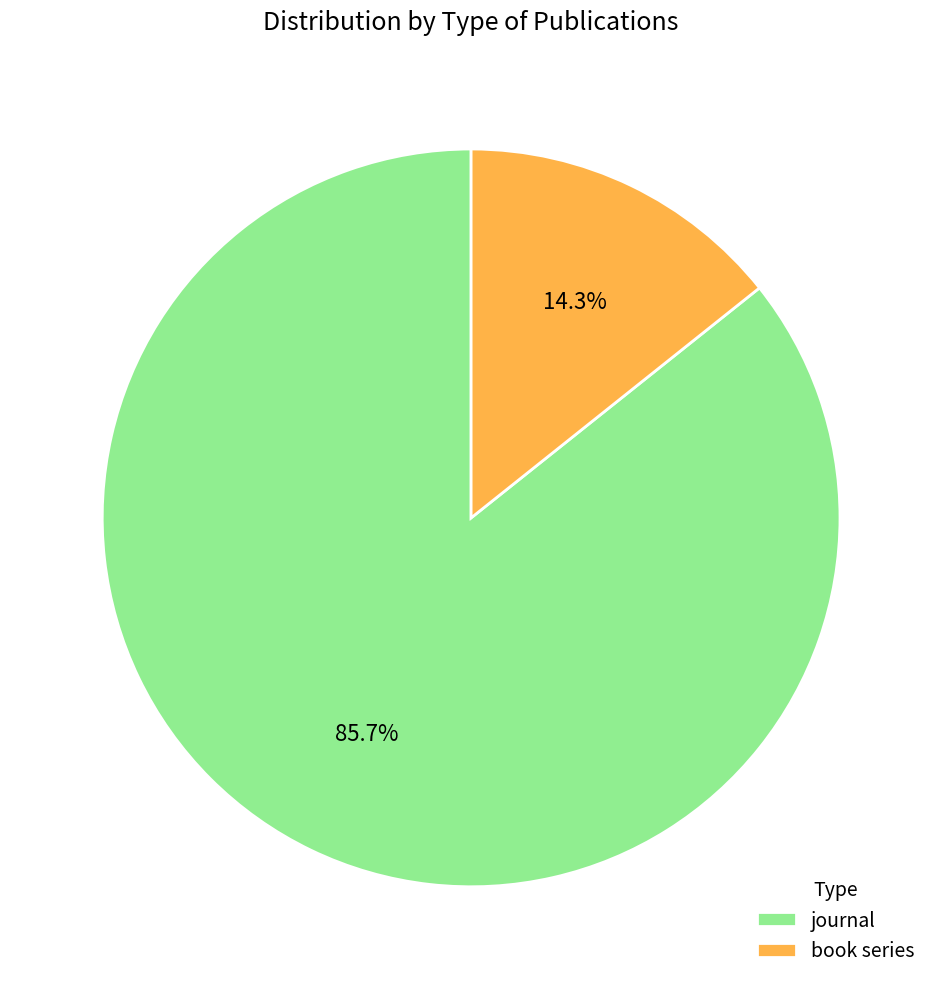

Between journal and book series, which is larger?

journal